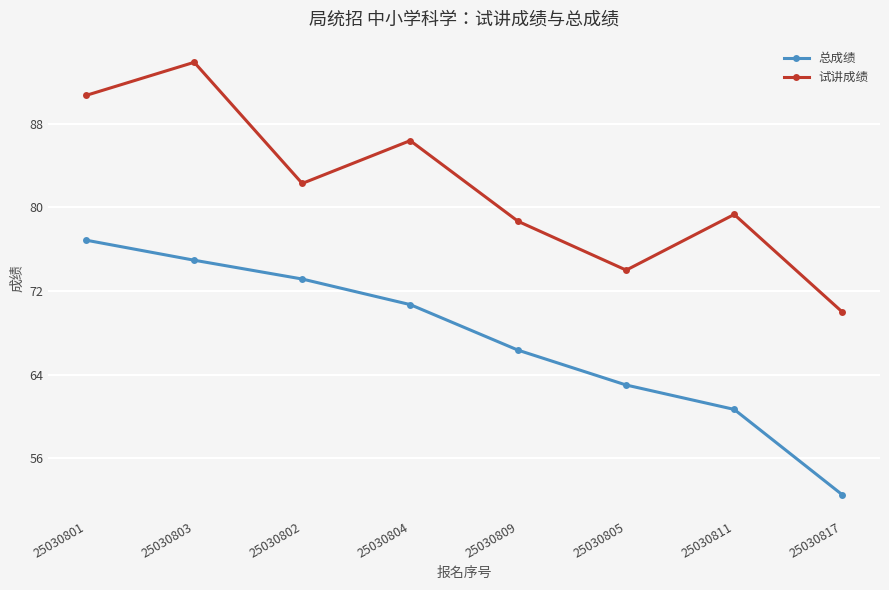

Reading left to right, transcribe all the data shown in this chart.

总成绩: 76.9	75.0	73.2	70.7	66.3	63.0	60.7	52.5
试讲成绩: 90.7	93.9	82.3	86.4	78.7	74.0	79.3	70.0